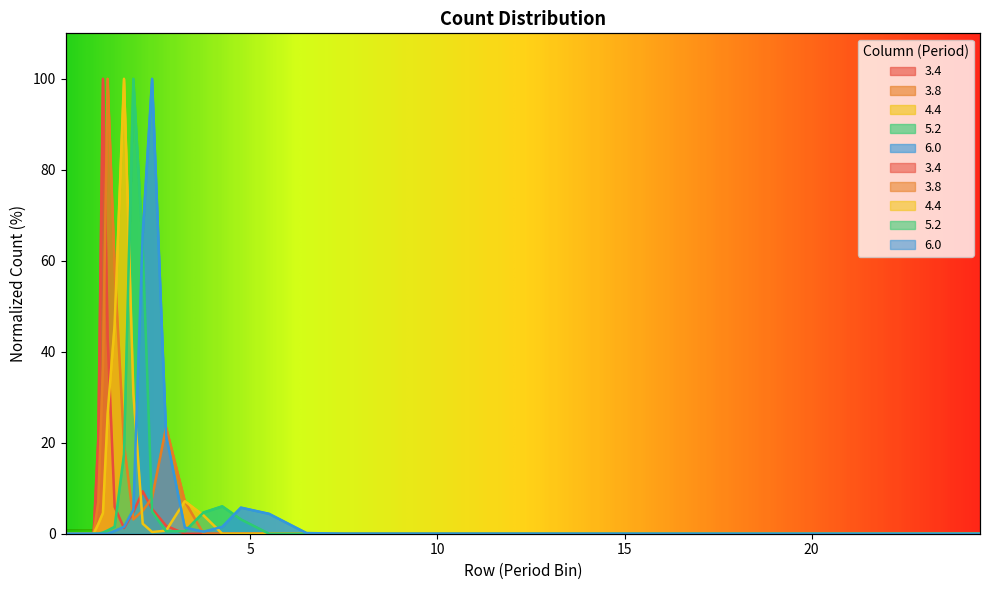

The 3.4 series shows 4.7 at 1.875. True or false?

True